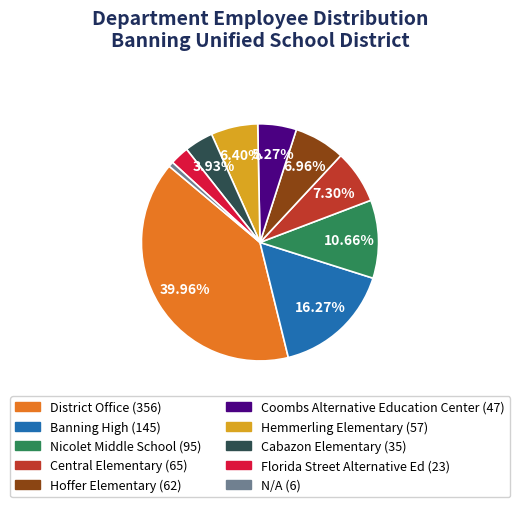

Is it true that Banning High is 16% of the pie?

True